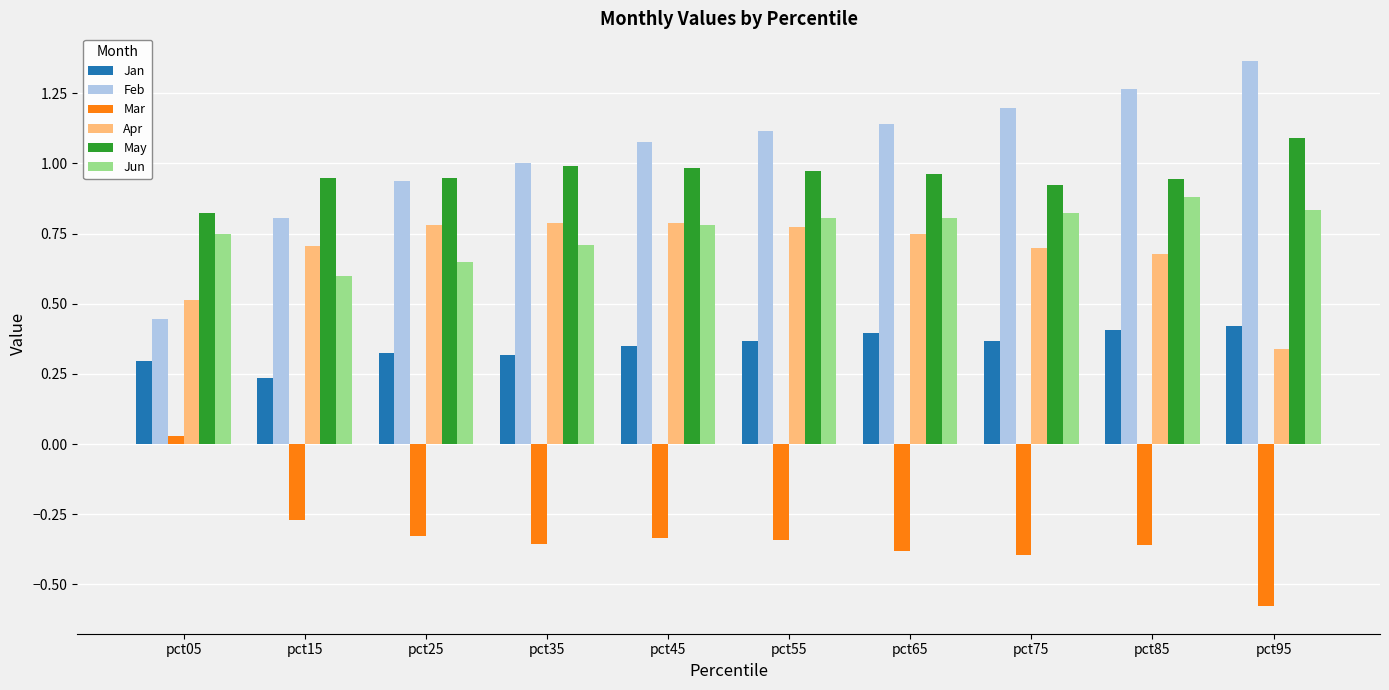

At pct05, list the series in order from smallest to largest.

Mar, Jan, Feb, Apr, Jun, May